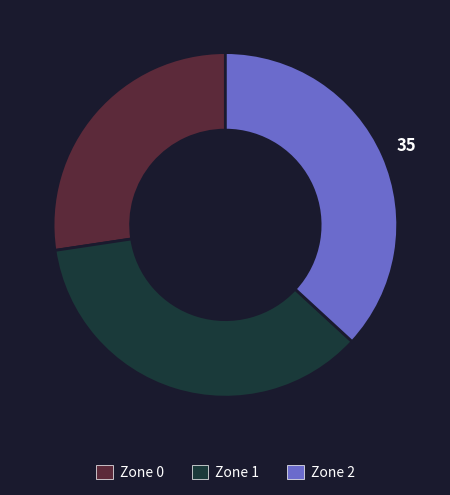

True or false: Zone 2 accounts for 37% of the total.

True